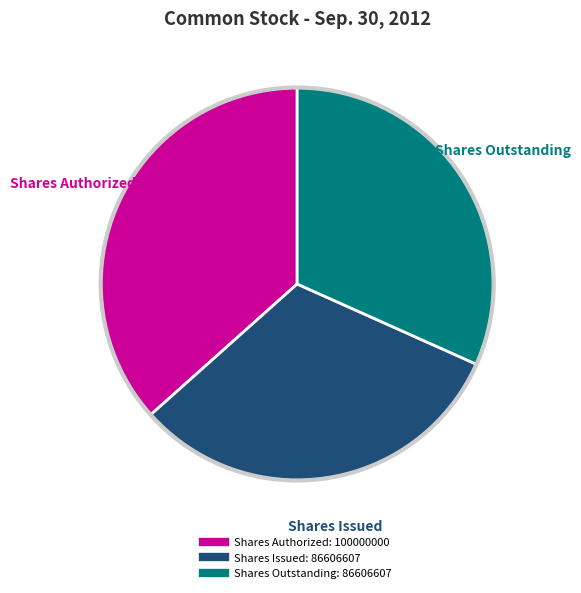

Is there any slice that represents more than half of the pie?

No